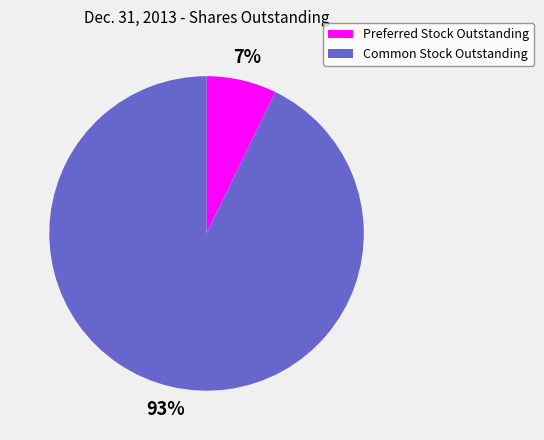

Which slice is the largest?

Common Stock Outstanding